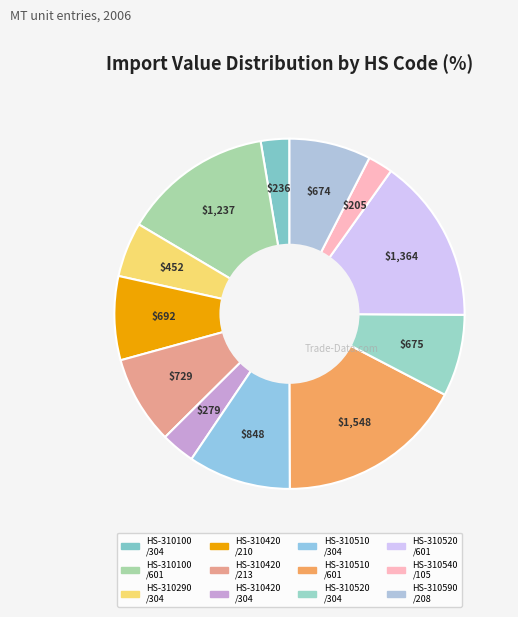

Which slice is the smallest?

310540000/105